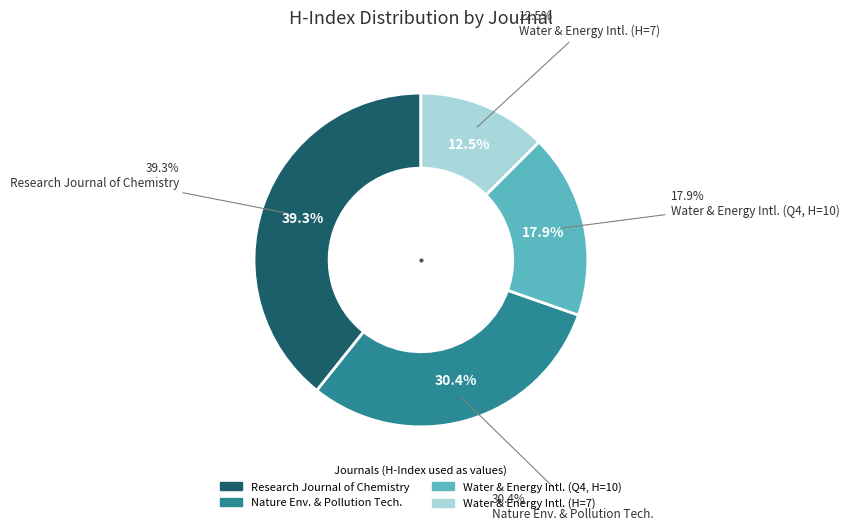

Does Water and Energy International (7) account for over 50% of the chart?

No